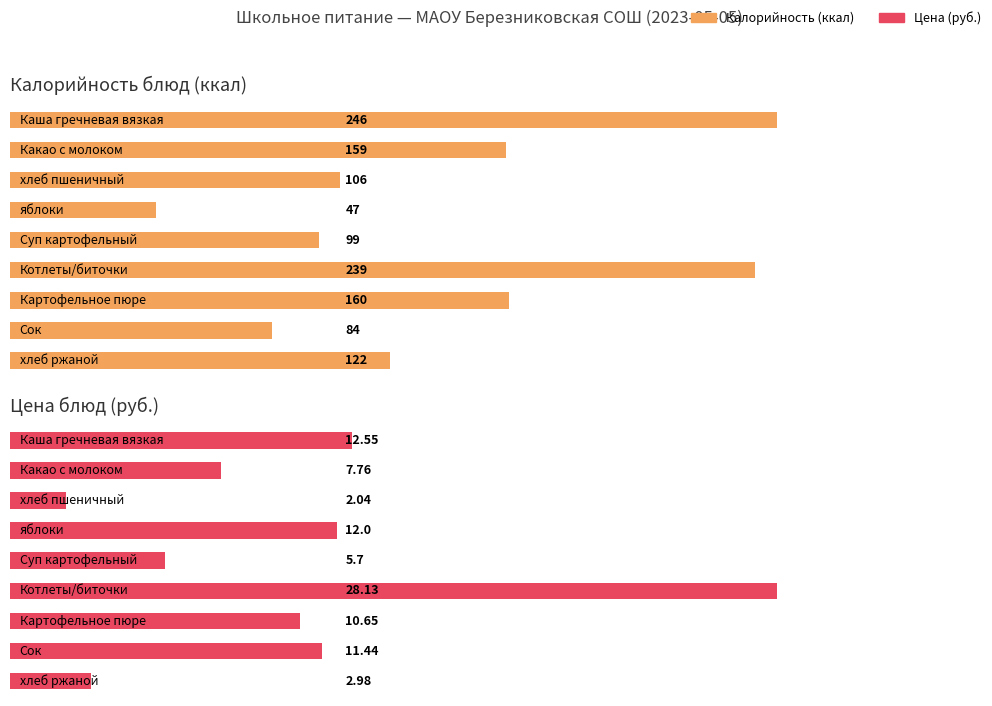

List the series in order of their overall mean, lowest first.

Цена блюд (руб.), Калорийность блюд (ккал)